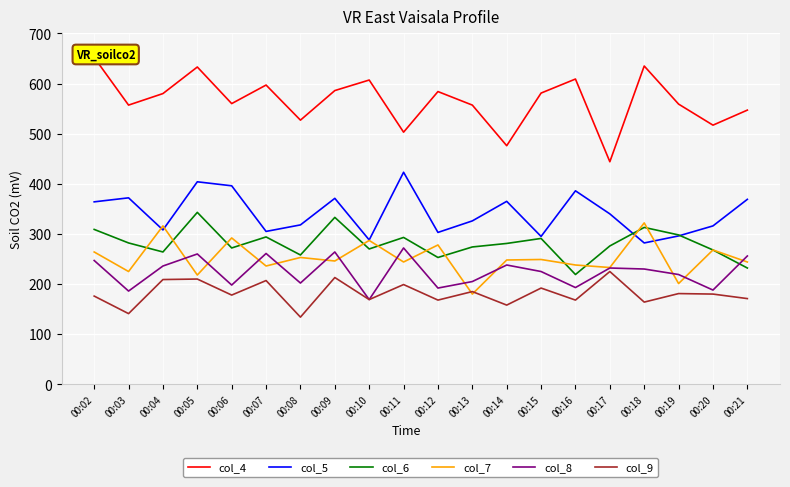

What is the value of the col_9 point at the 2nd from the left?

141